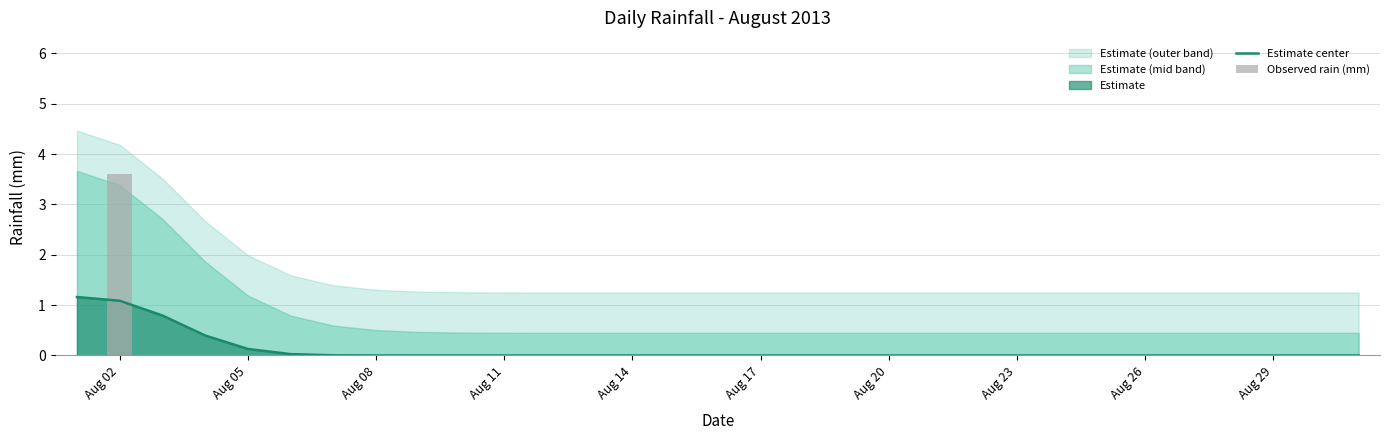

The value of Estimate center at Aug 29 is 0.7. True or false?

False